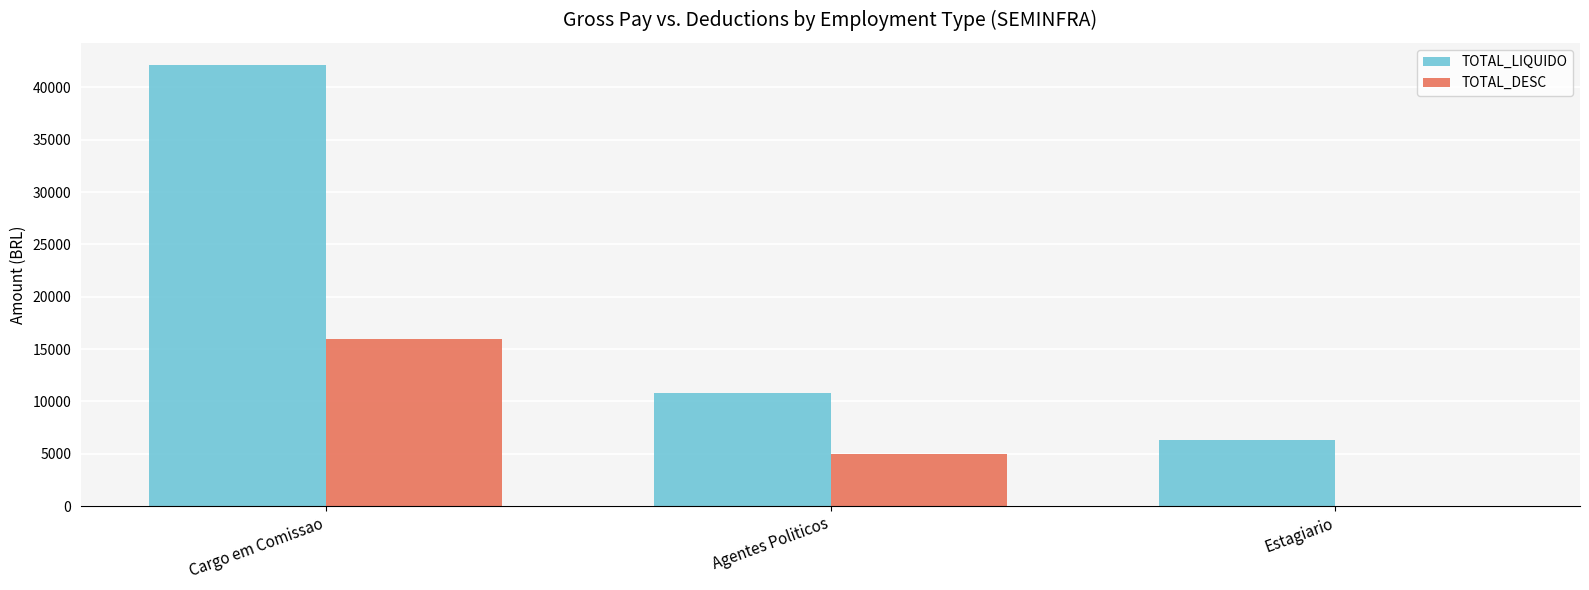

How many groups of bars are there?

3